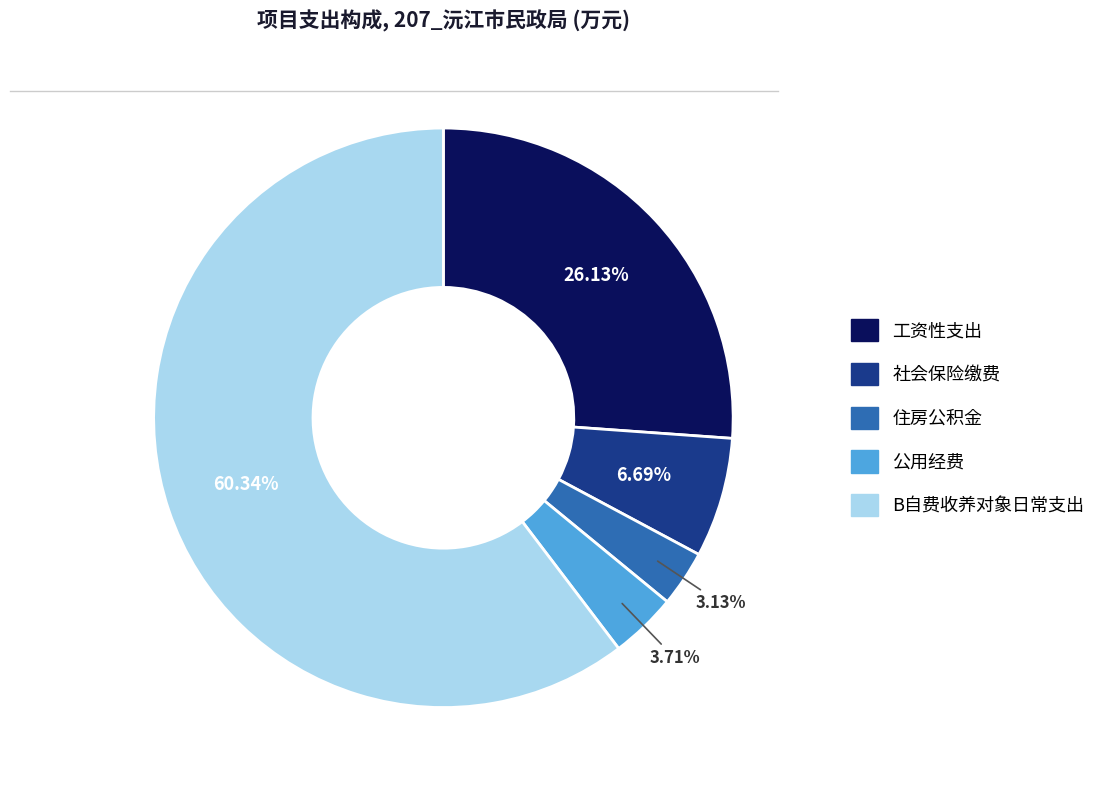

What is the smallest slice in the pie chart?

住房公积金